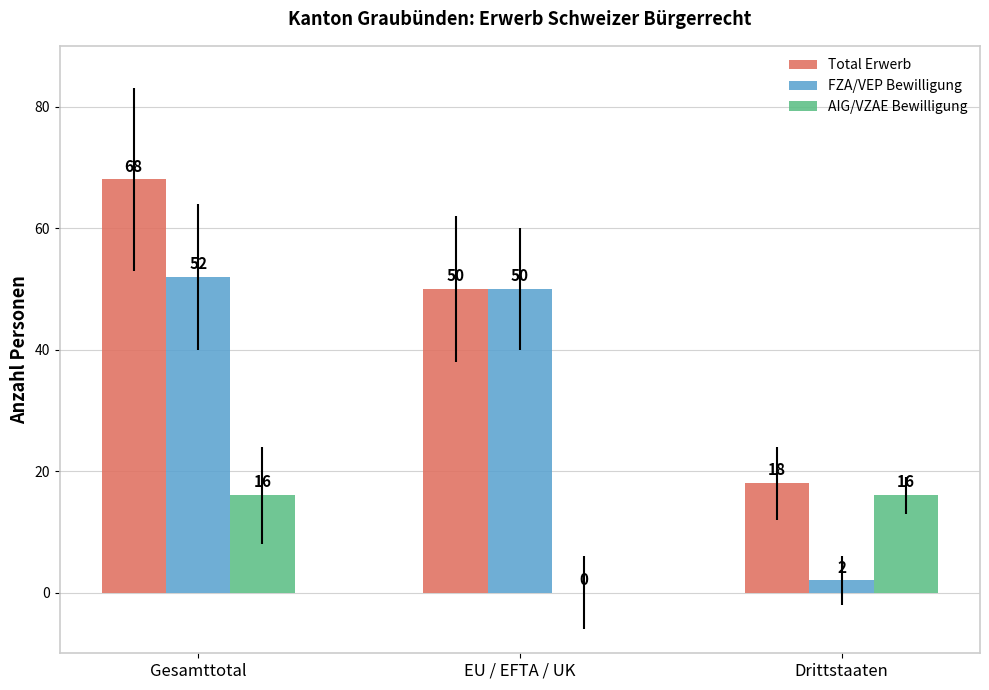

Is it true that FZA/VEP Bewilligung equals 2 at Drittstaaten?

True